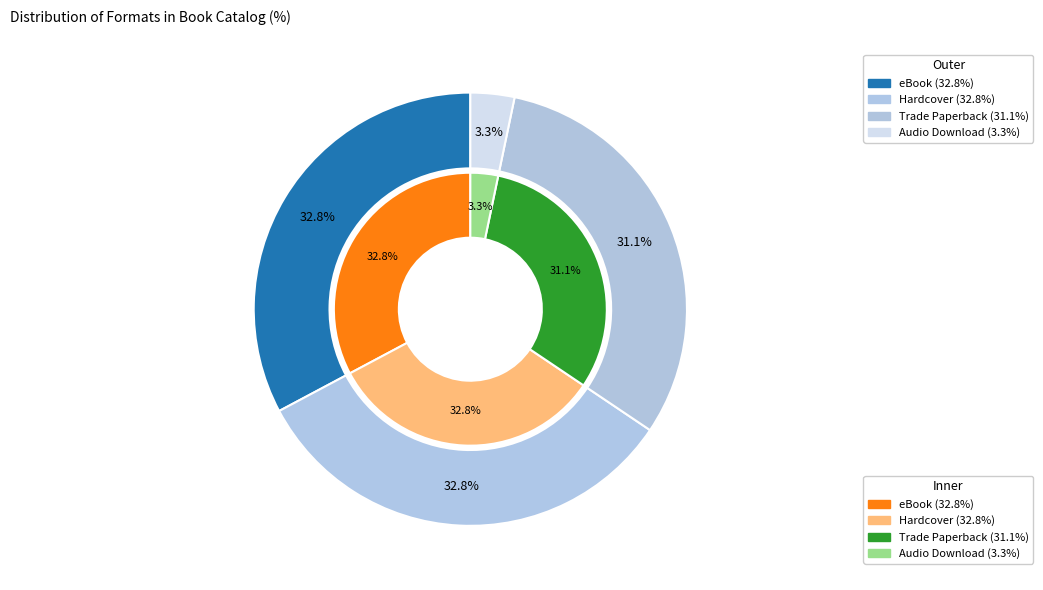

What is the total percentage of Audio Download and eBook?

36.1%